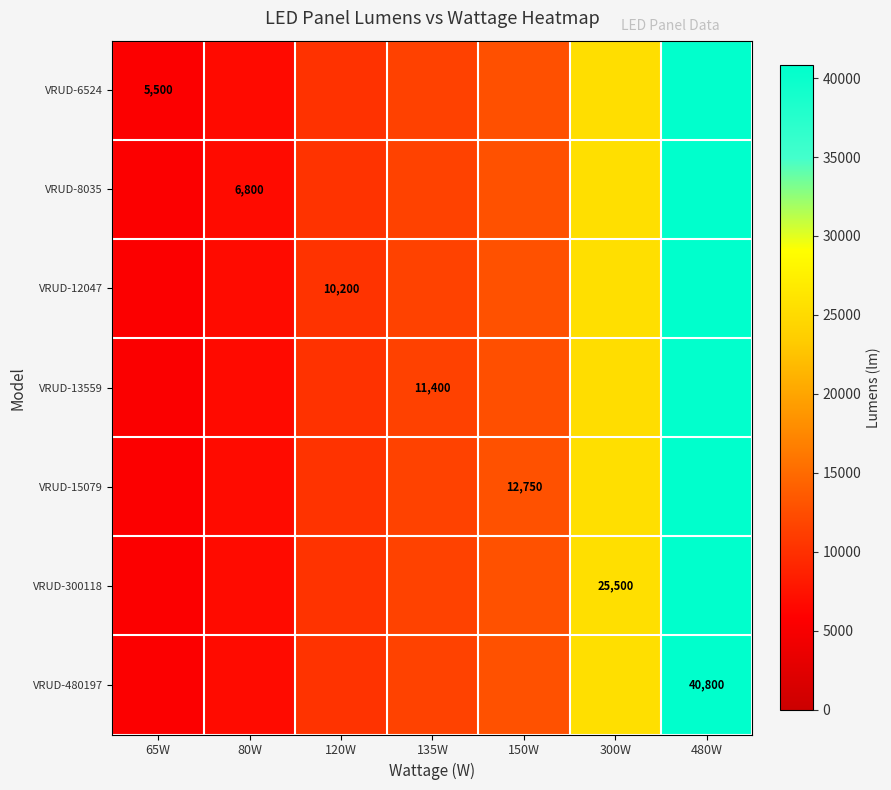

What is the approximate value of VRUD-6524 at 120W?

10153.8